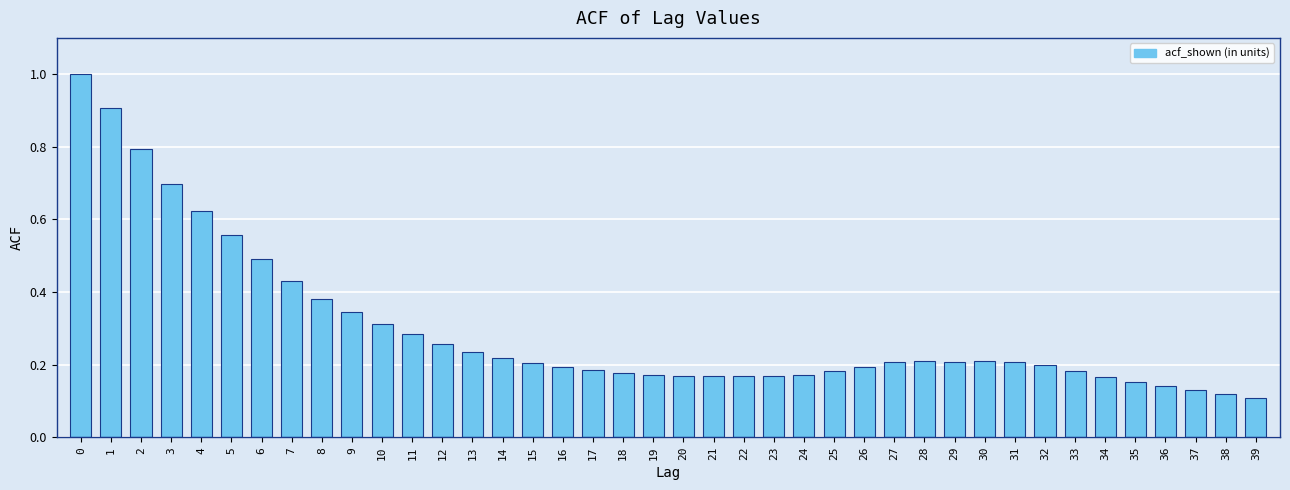

What is the sum of all values?

11.9